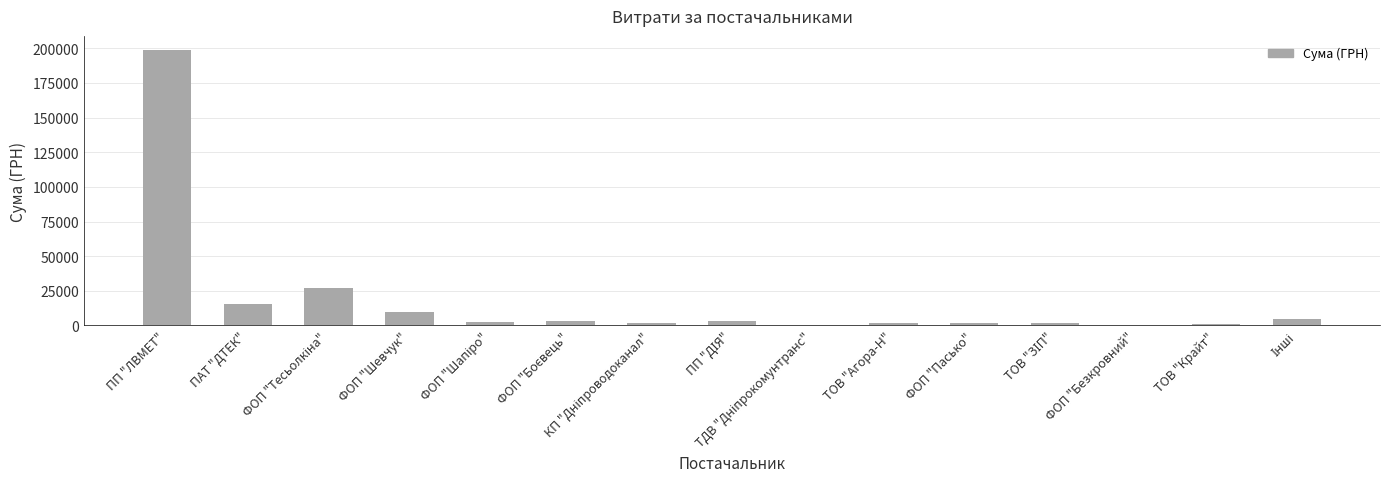

What is the approximate value at ПП "ЛВМЕТ"?

199000.0